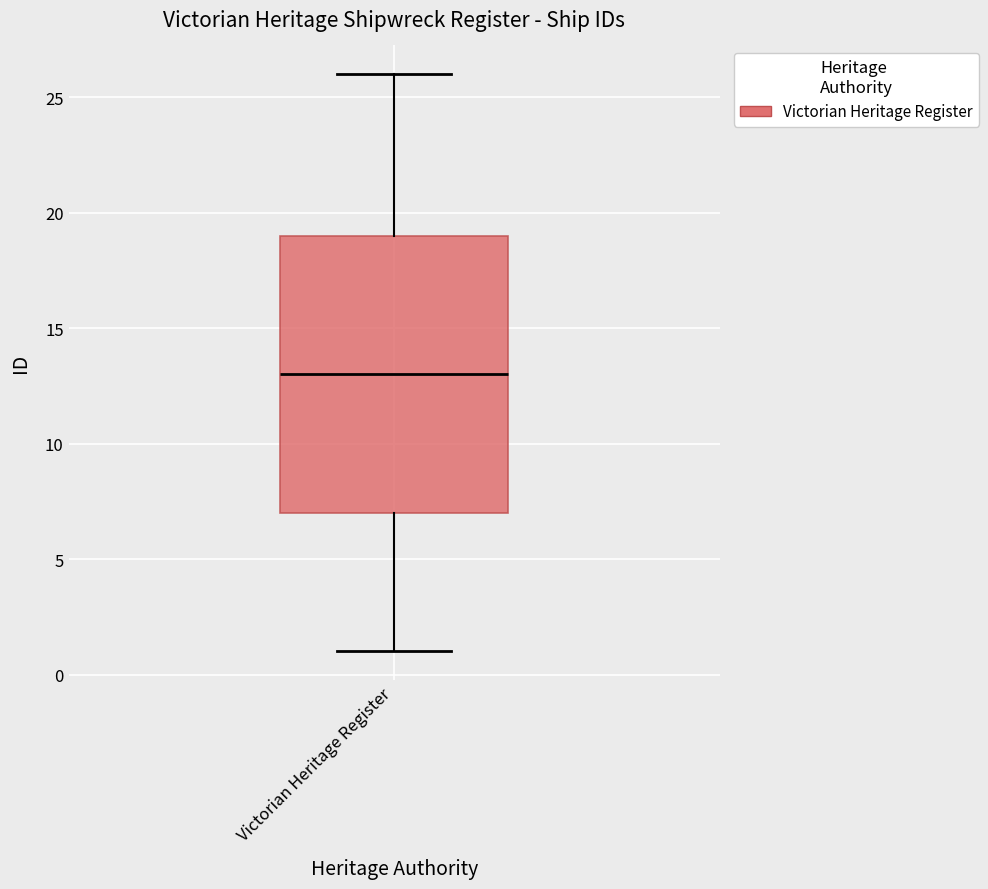

Where is the upper edge of the box for Victorian Heritage Register on the y-axis? The values are not printed on the chart, so give them approximately, as read against the axis.

19